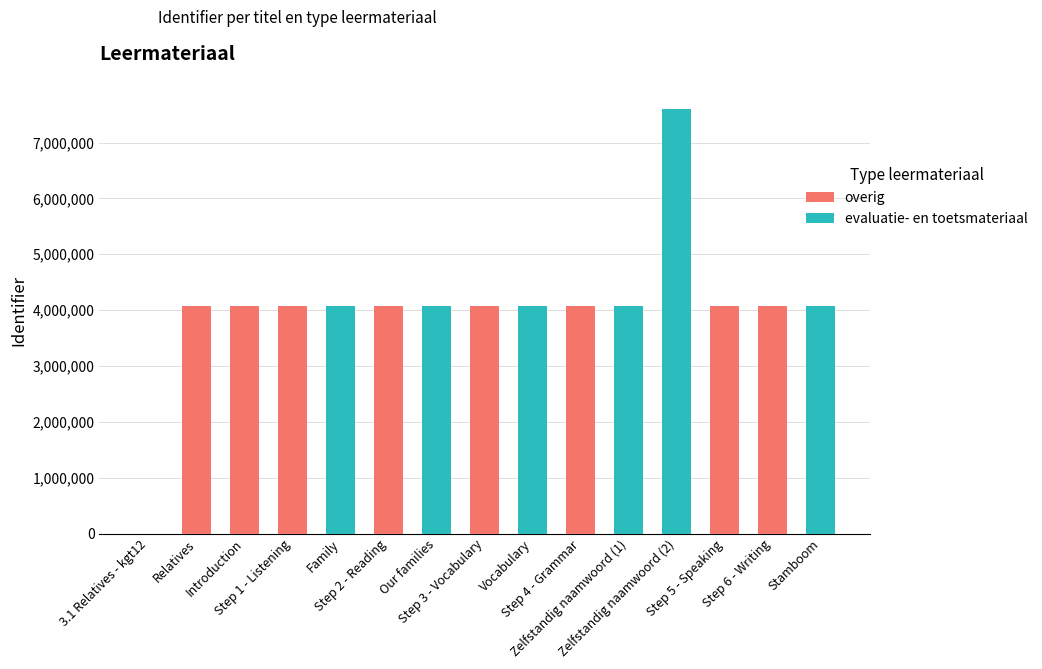

What is the sum of all overig values?

32639232